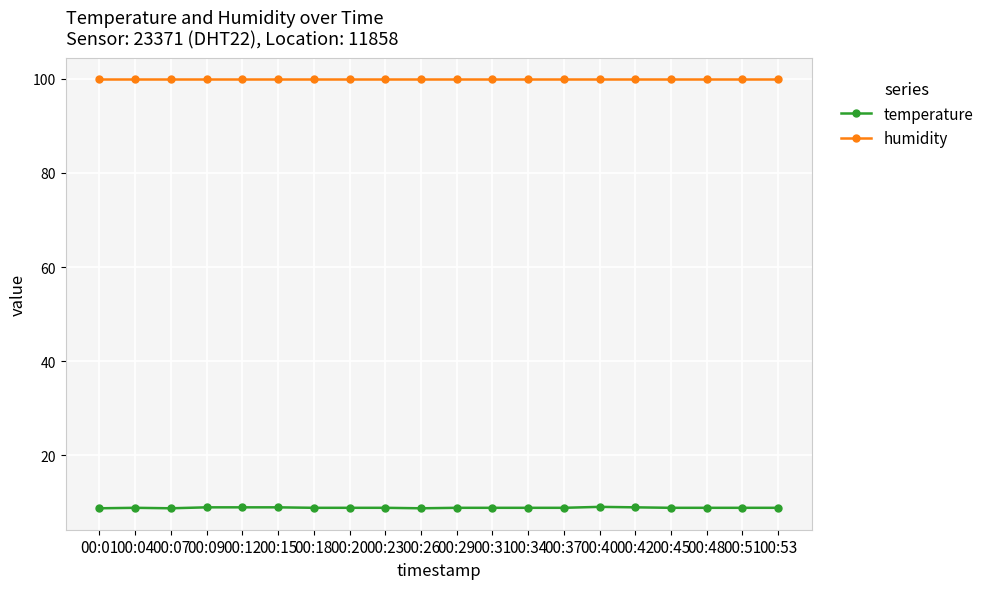

What is the maximum value shown in the chart?

99.9